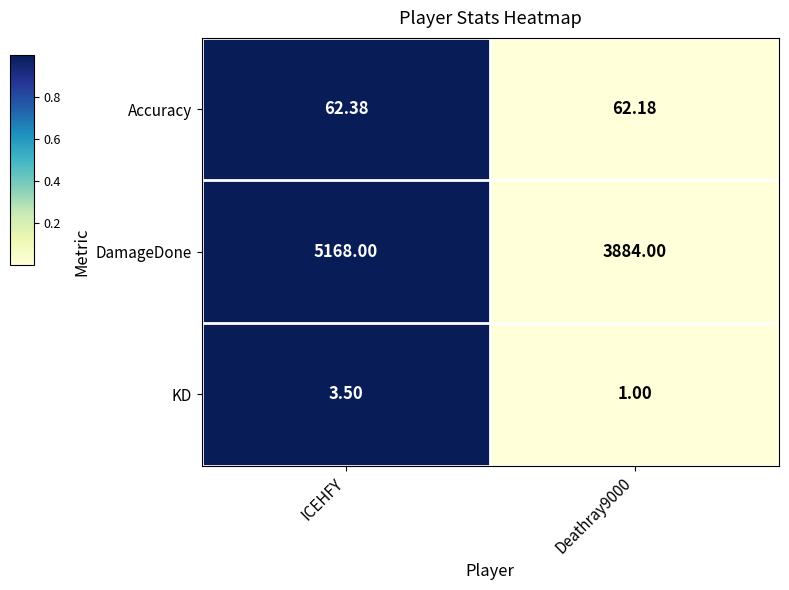

At which category is the sum across all series the highest?

ICEHFY